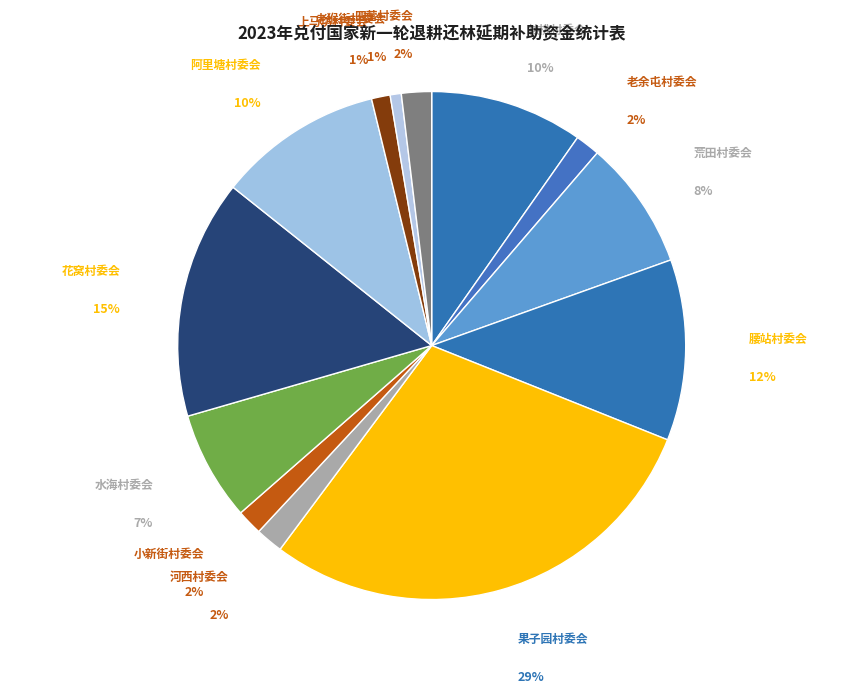

What percentage is the 小新街村委会 slice, to the nearest percent?

2%